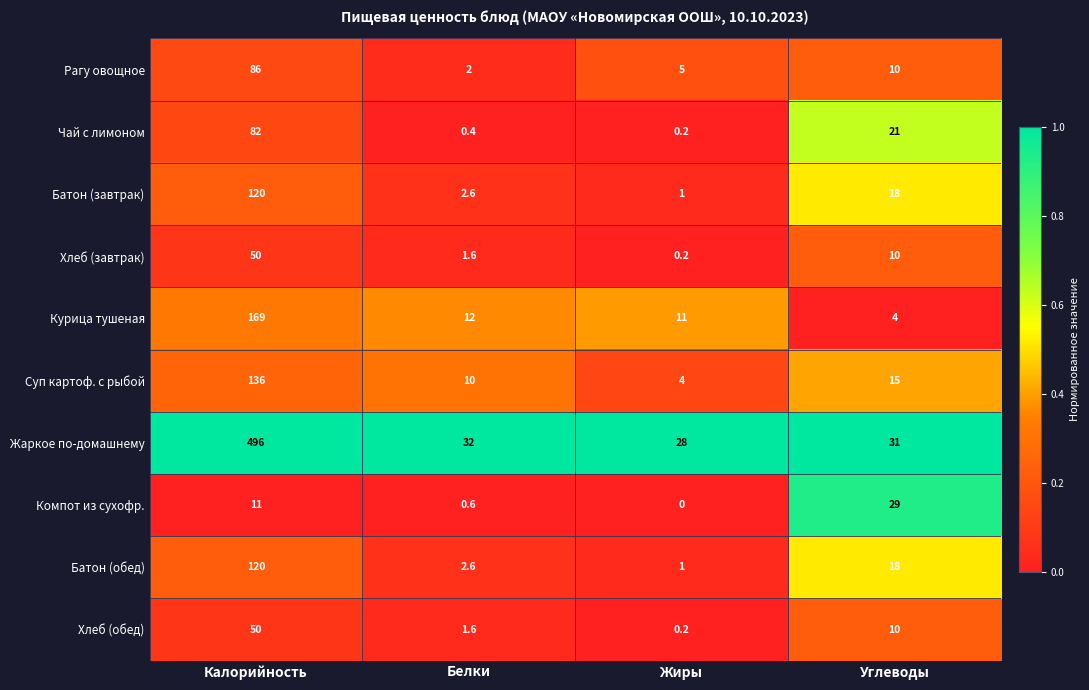

What is the difference between the maximum and minimum values in the Компот из сухофр. series?

29.0